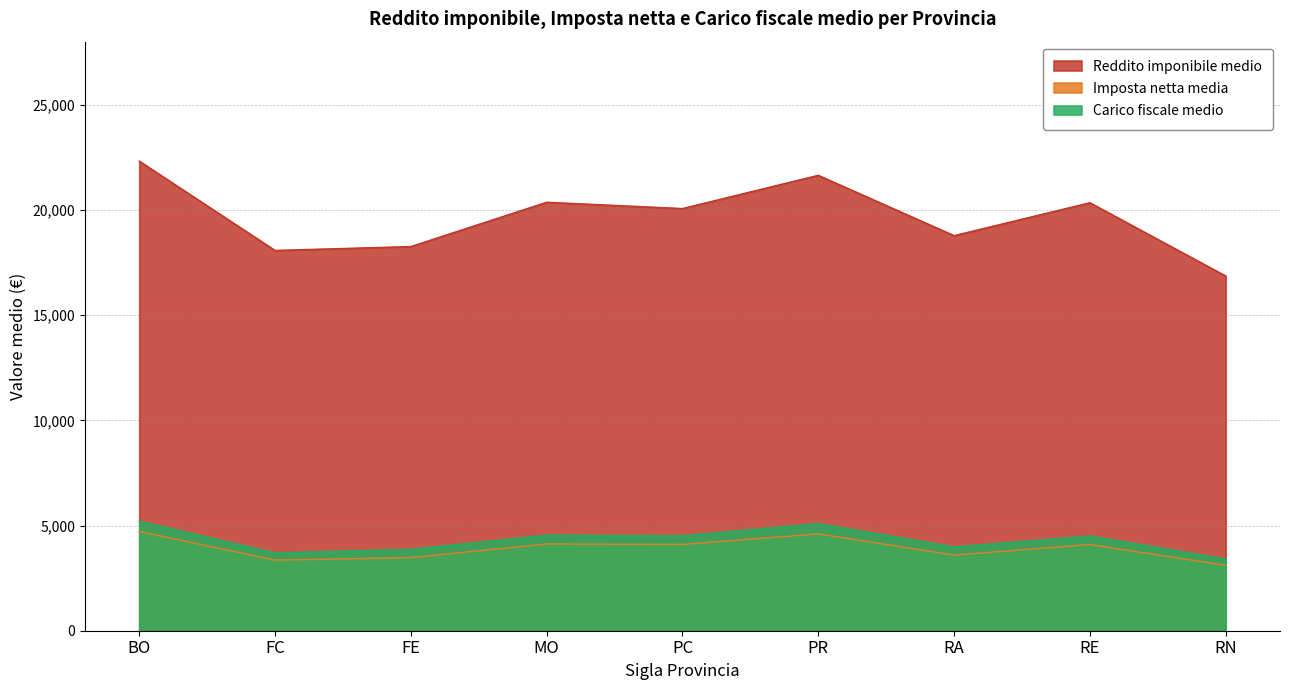

At which category is the sum across all series the highest?

BO